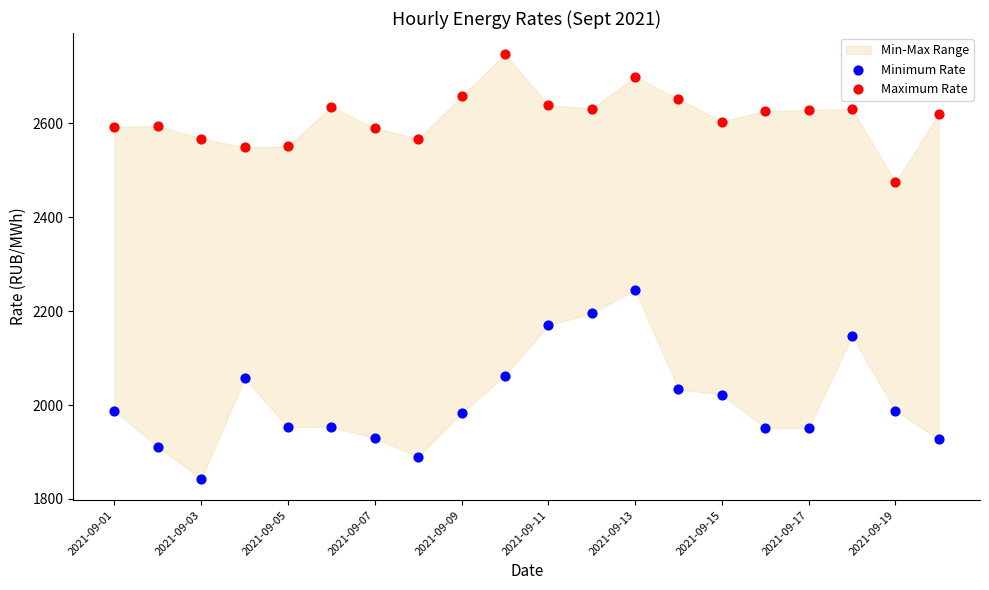

Across all series, what Y value is closest to 2294?

2244.8